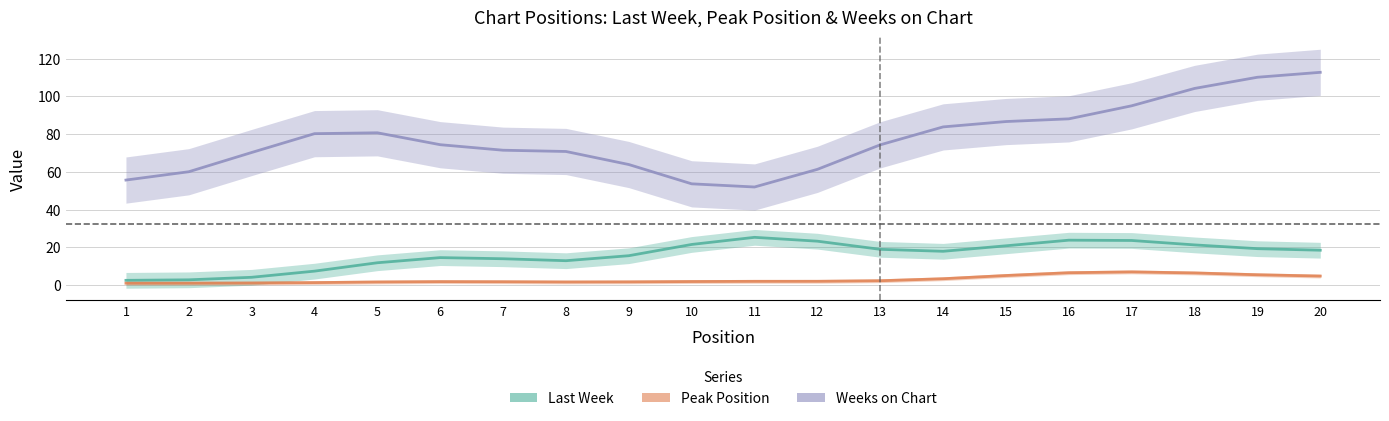

What is the sum of all Weeks on Chart values?

1549.0